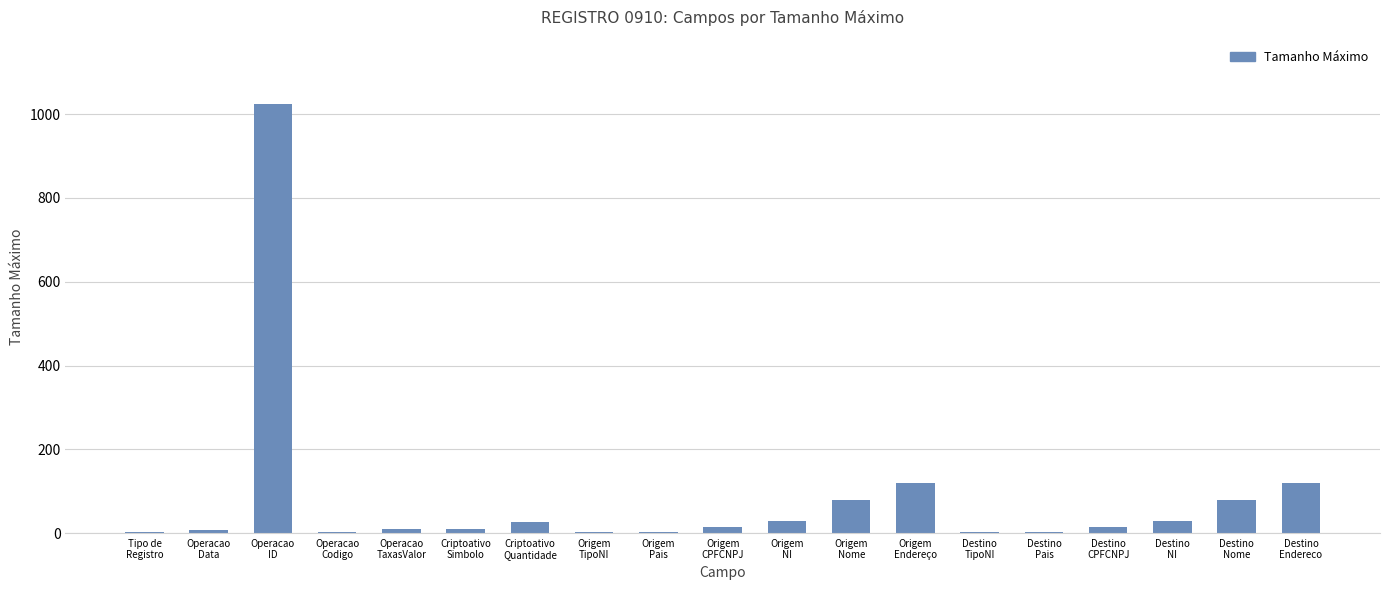

Are the bars horizontal?

No